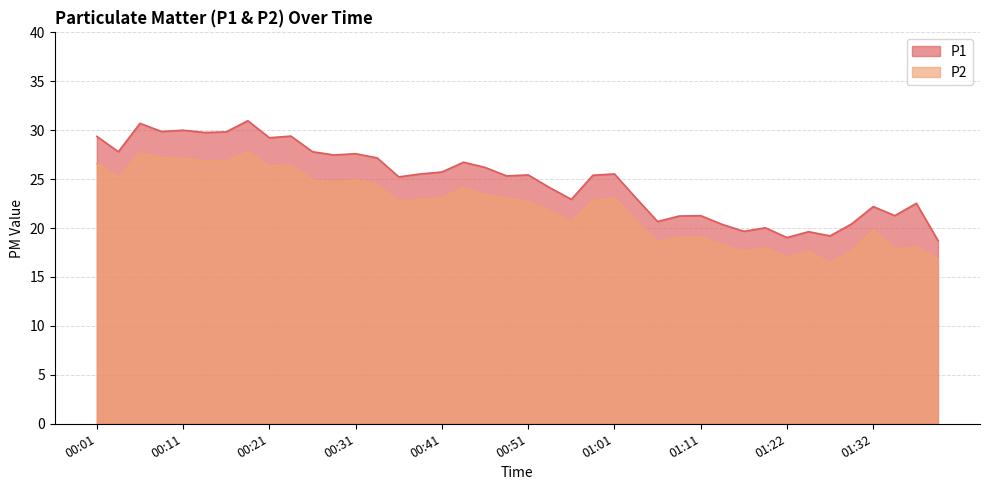

Between 01:14 and 01:35, which is larger?

01:35